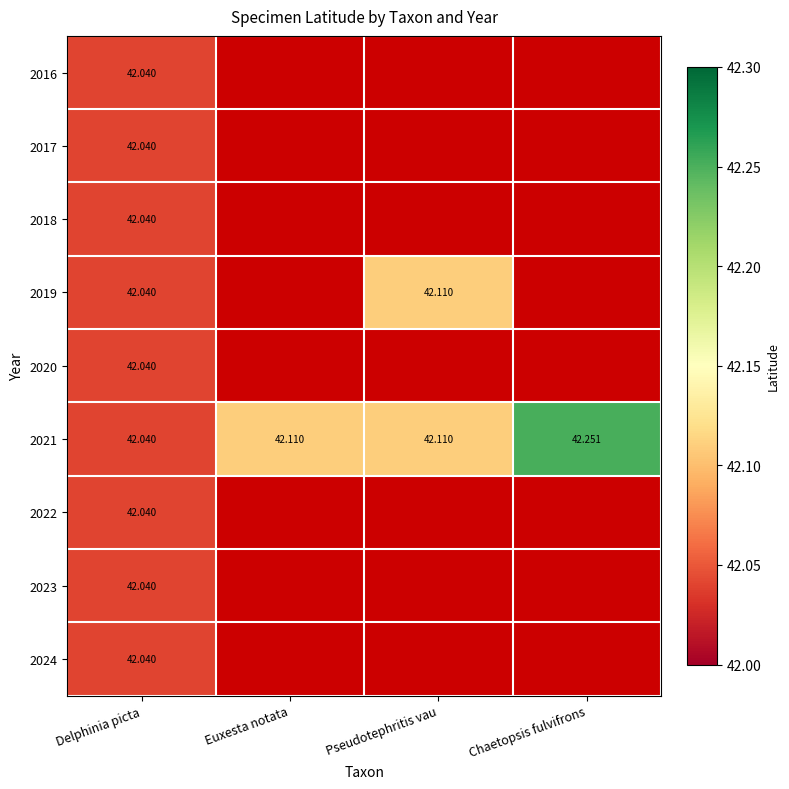

What is the maximum value shown in the chart?

42.3